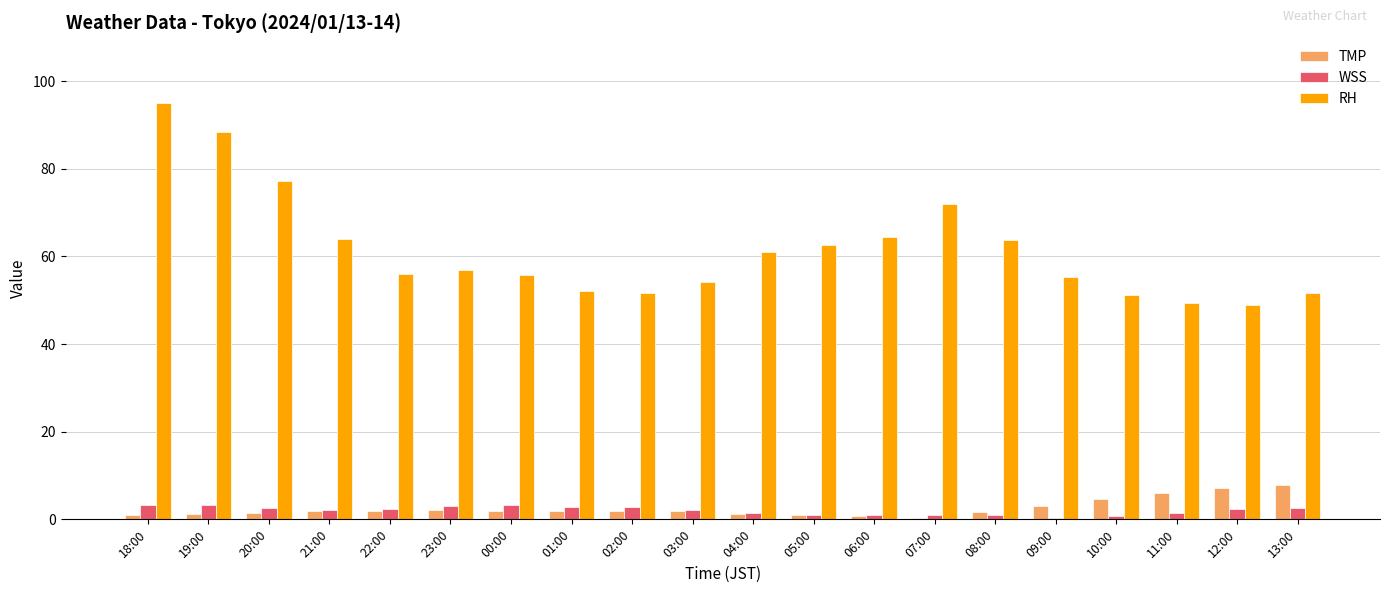

Which series changed the most between 18:00 and 03:00?

RH